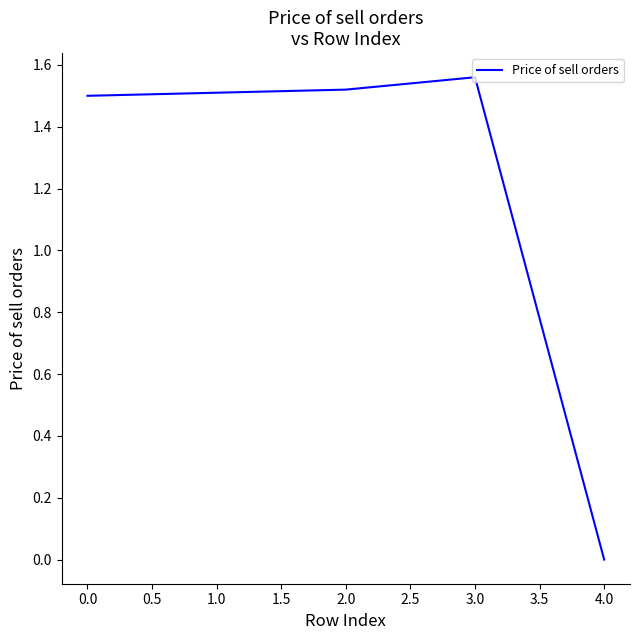

True or false: the data has more than 0 interior local peaks.

True